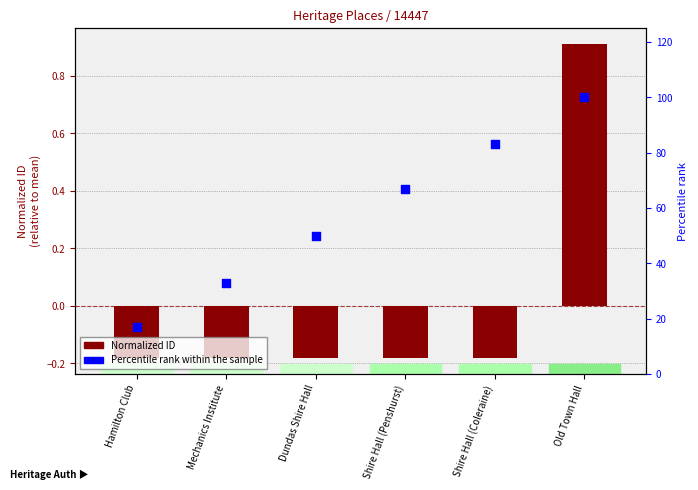

At how many categories does at least one series exceed 70?

2